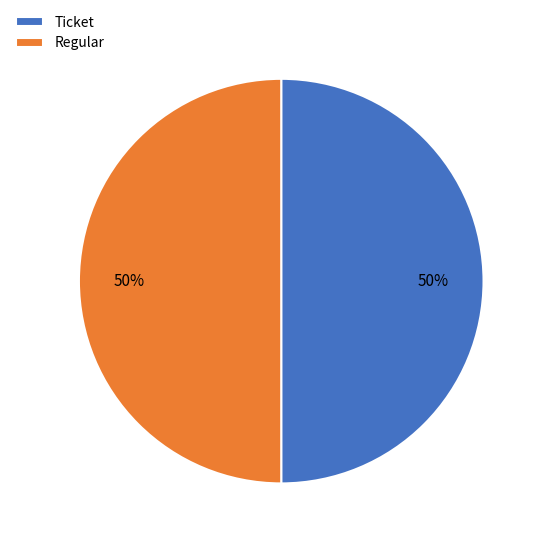

Is the sum of Regular and Ticket greater than half?

Yes